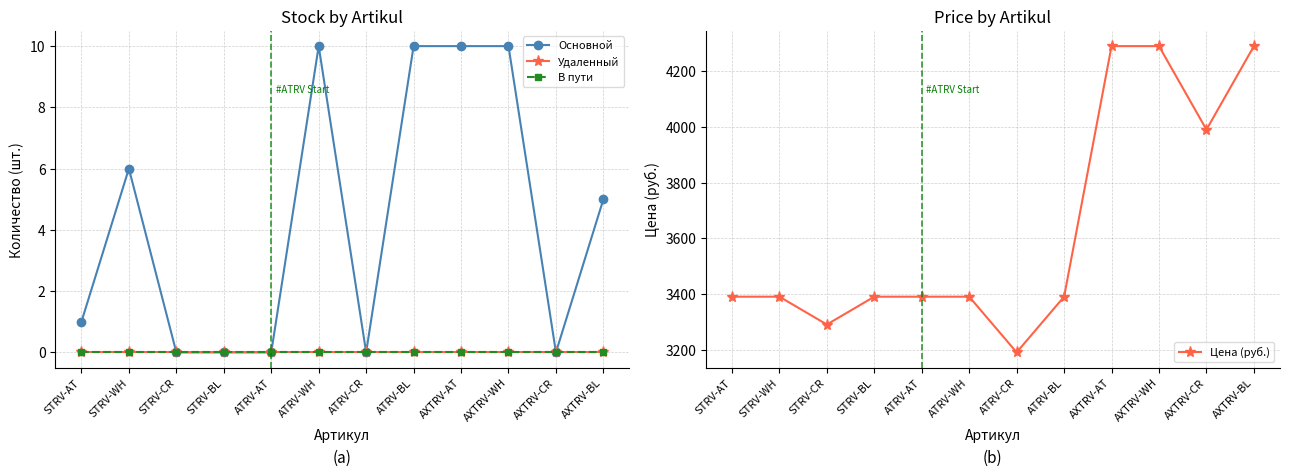

True or false: Основной and Цена (руб.) cross at least once.

False